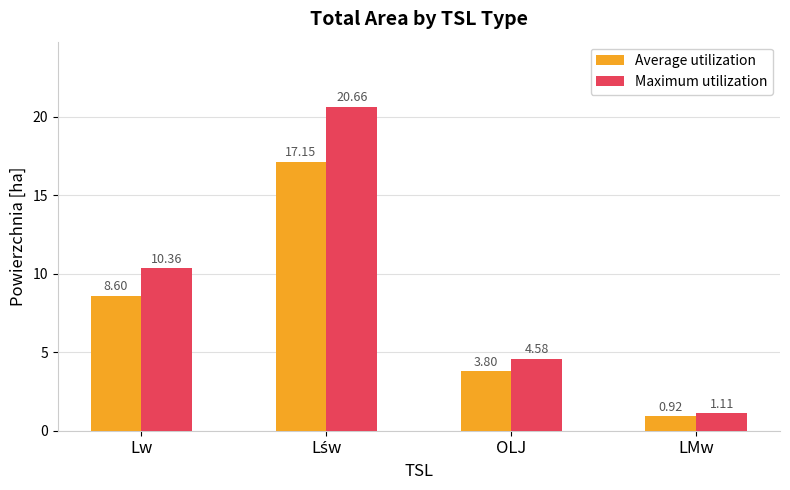

What is the difference between the maximum and minimum values in the Average utilization series?

16.2